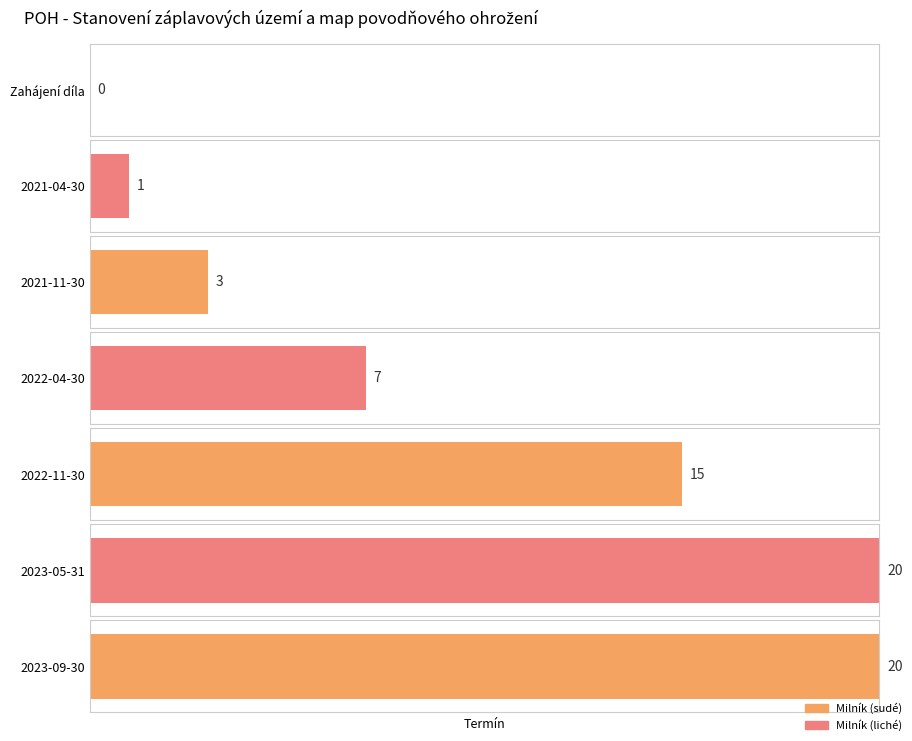

Reading left to right, transcribe all the data shown in this chart.

Zahájení díla=0	2021-04-30=1	2021-11-30=3	2022-04-30=7	2022-11-30=15	2023-05-31=20	2023-09-30=20